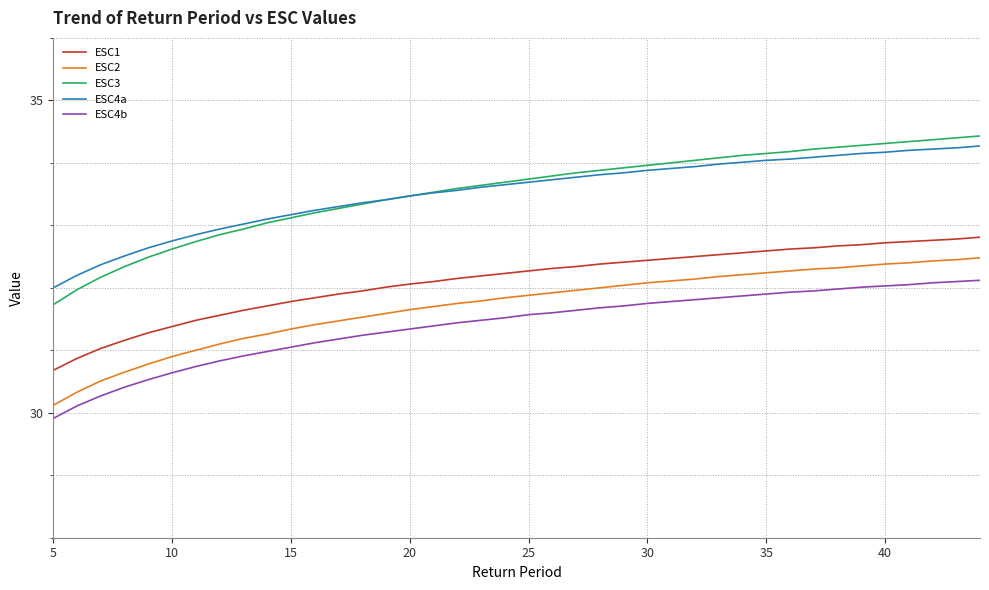

Which series has the widest spread of values?

ESC3